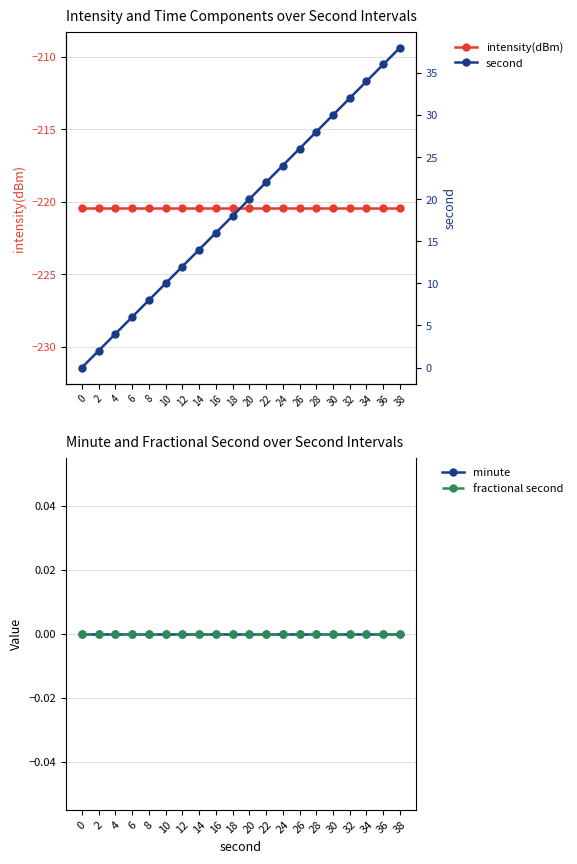

What is the sum of all second values?

380.0